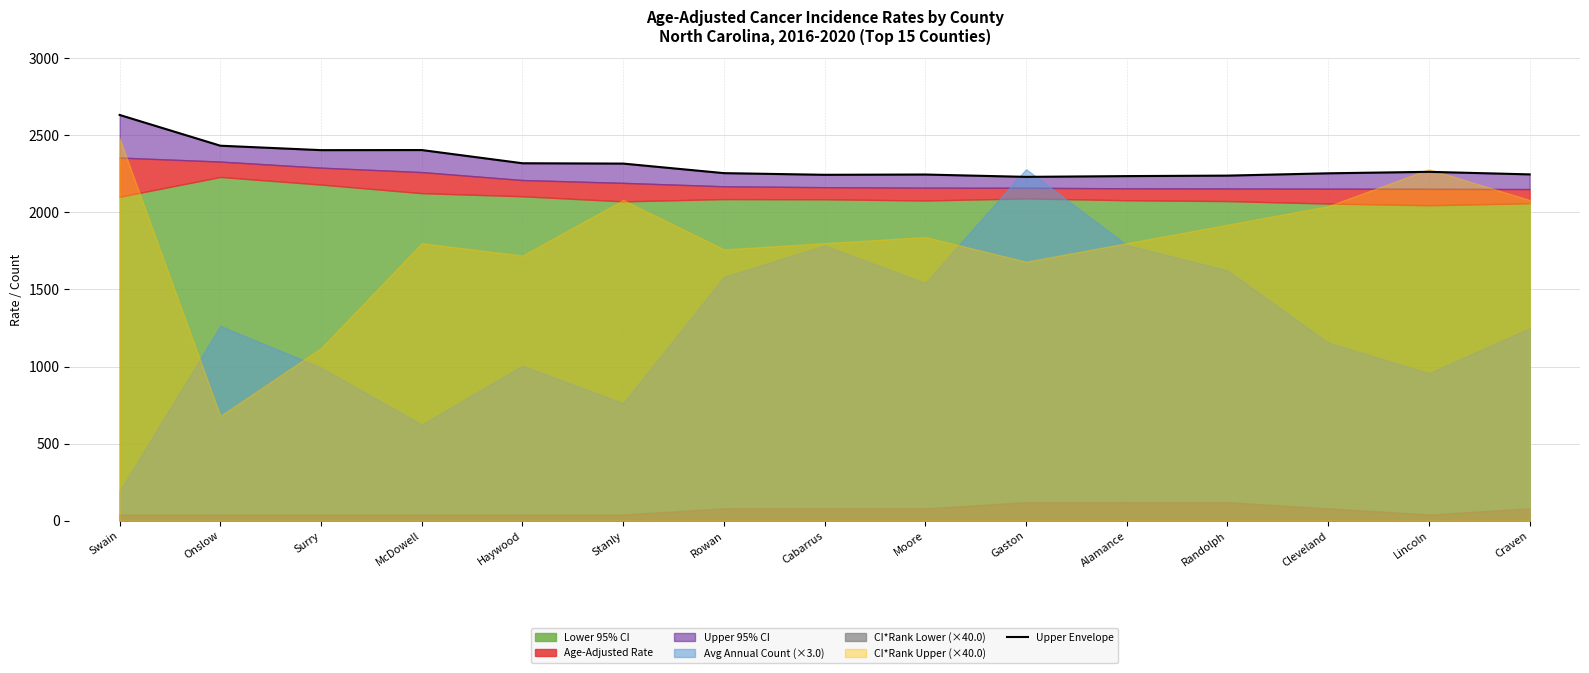

What is the approximate value at Craven?

2246.2